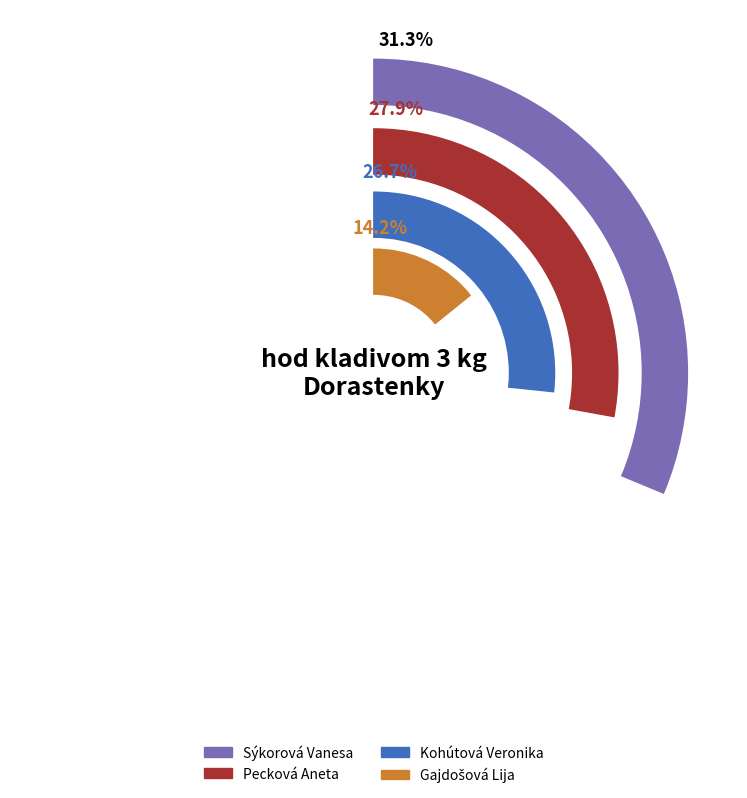

To the nearest percent, what is the difference between the Kohútová Veronika and Gajdošová Lija slice percentages?

12%